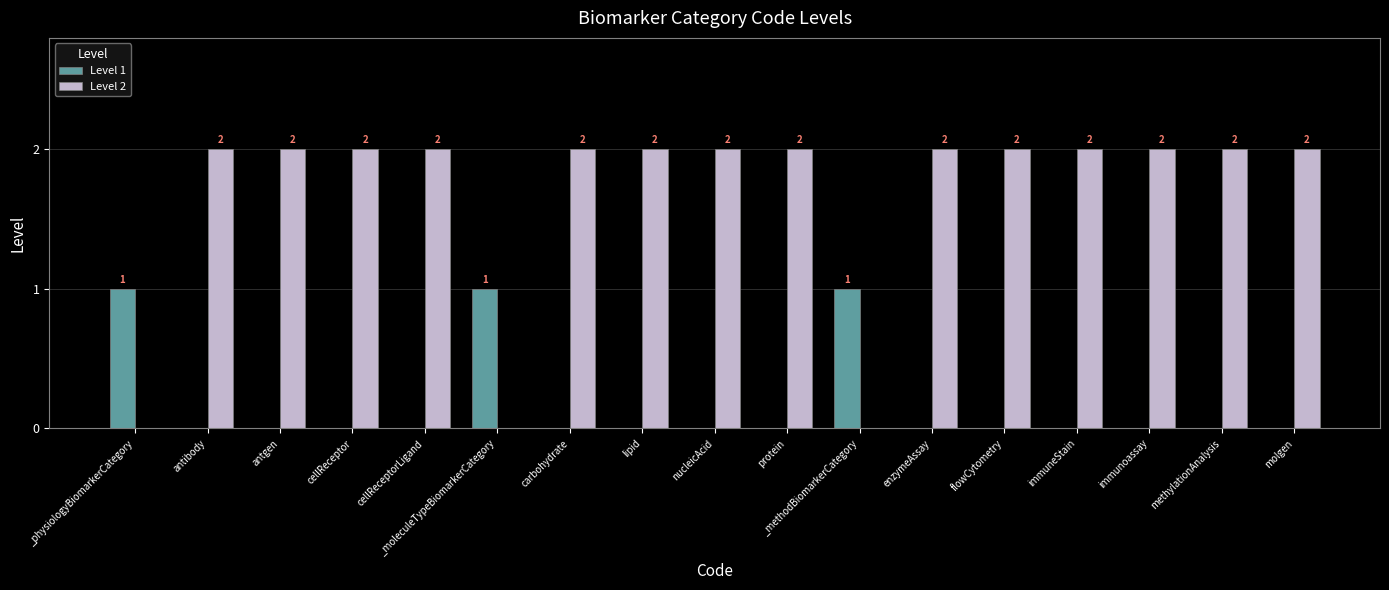

Is the value of Level 2 at methylationAnalysis greater than the value of Level 1 at immuneStain?

Yes